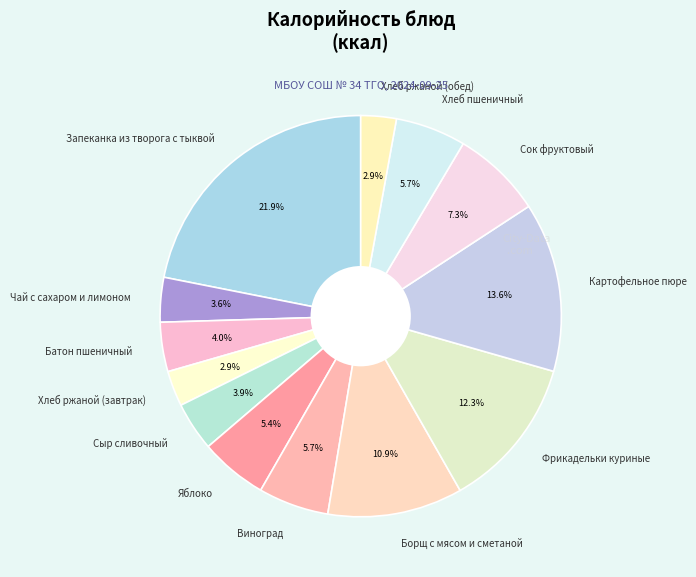

What percentage do Батон пшеничный and Картофельное пюре together represent?

17.6%